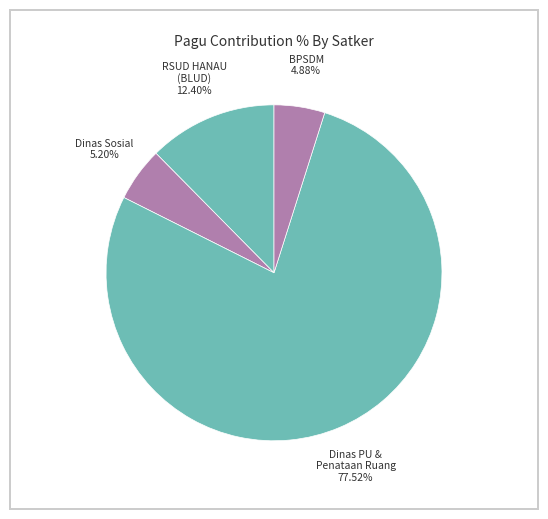

Count the number of slices in the pie.

4